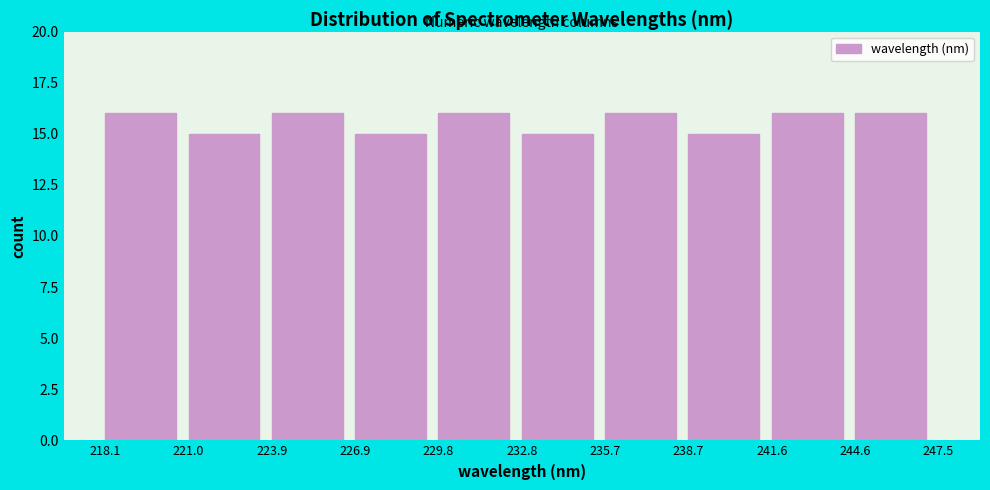

Reading left to right, list every bar in this chart as the range it spans on the x-axis followed by its height. The values are not printed on the chart, so give them approximately, as read against the axis.

218.1 to 221.0: 16
221.0 to 223.9: 15
223.9 to 226.9: 16
226.9 to 229.8: 15
229.8 to 232.8: 16
232.8 to 235.7: 15
235.7 to 238.7: 16
238.7 to 241.6: 15
241.6 to 244.6: 16
244.6 to 247.5: 16